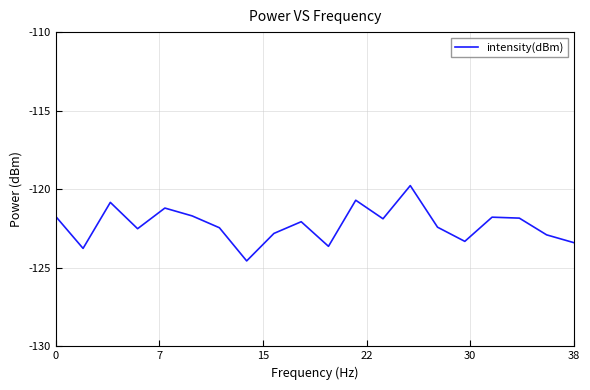

What is the sum of all values?

-2445.3